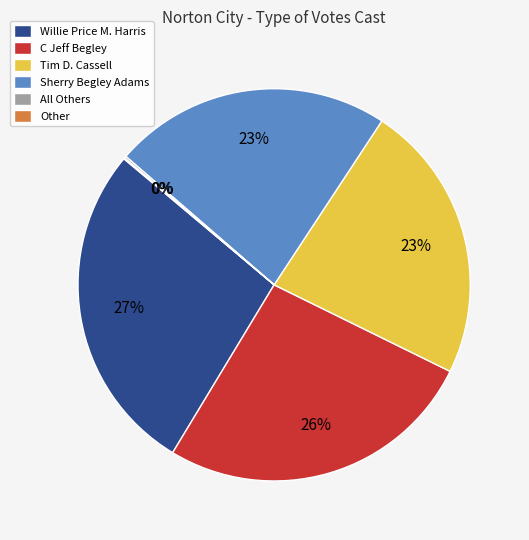

True or false: Tim D. Cassell accounts for 23% of the total.

True